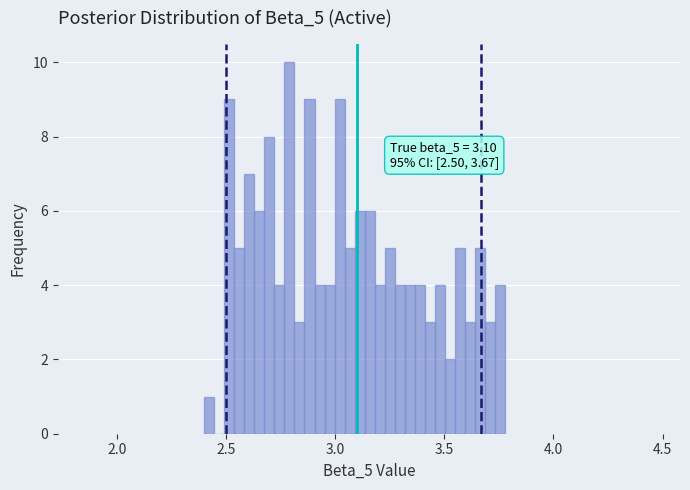

Read against the x-axis, roughly where is the centre of the tallest bar?

2.80